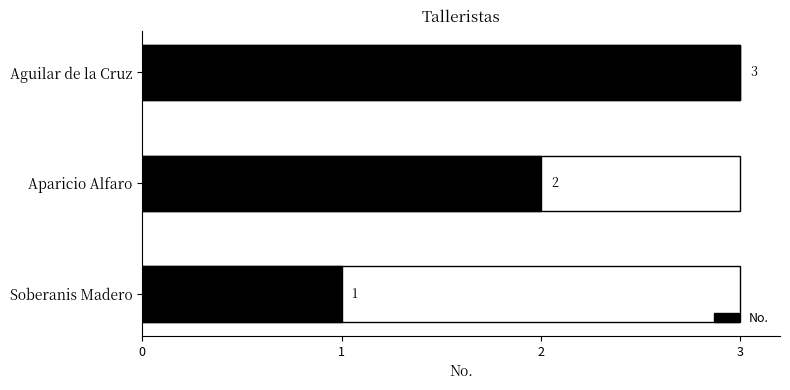

How many values are between 1 and 3?

3